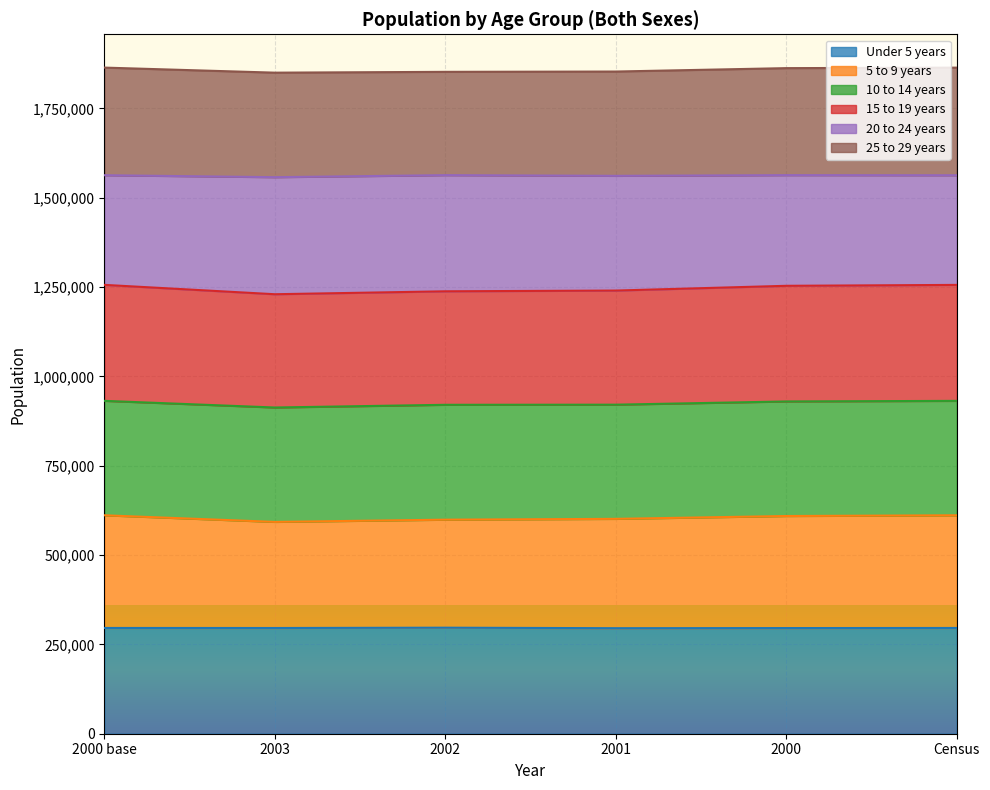

The 15 to 19 years series shows 2761535 at 2003. True or false?

False